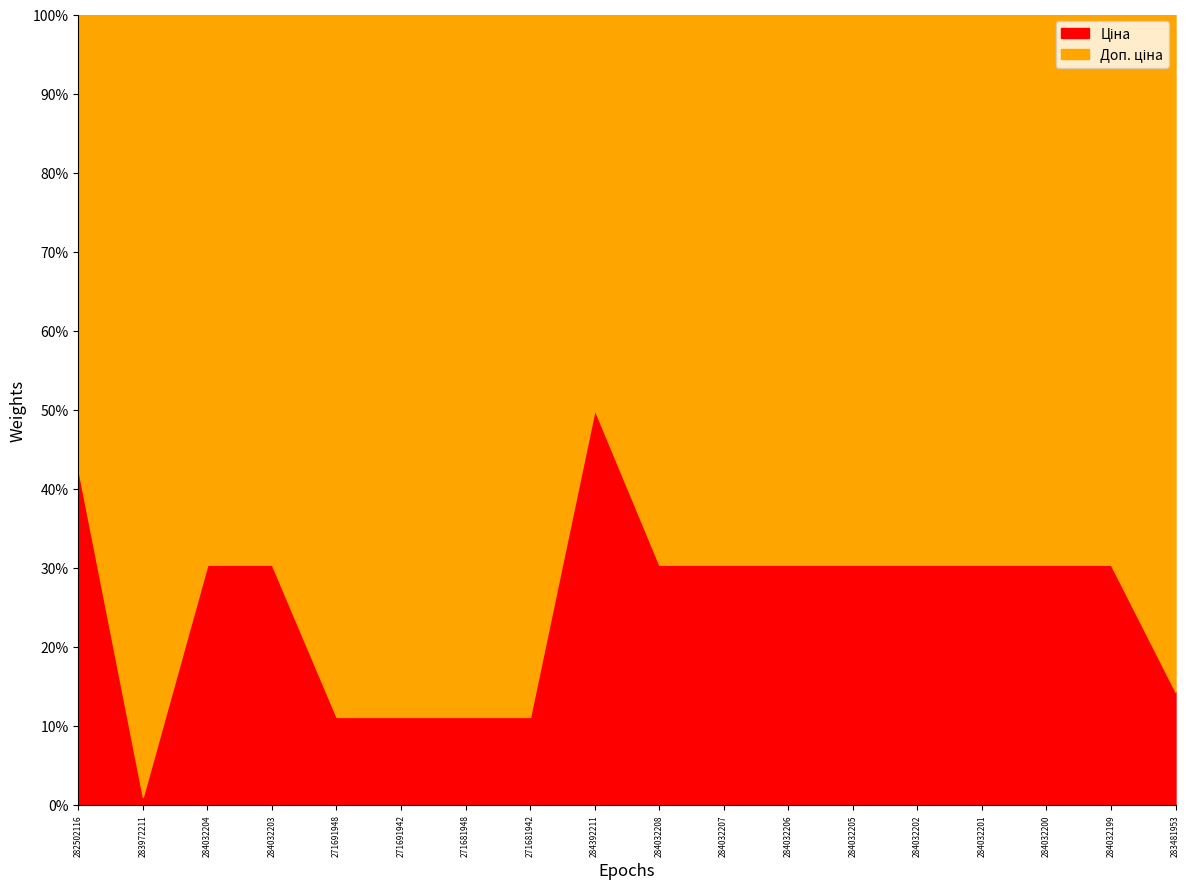

What is the label of the 8th point from the right?

284032207